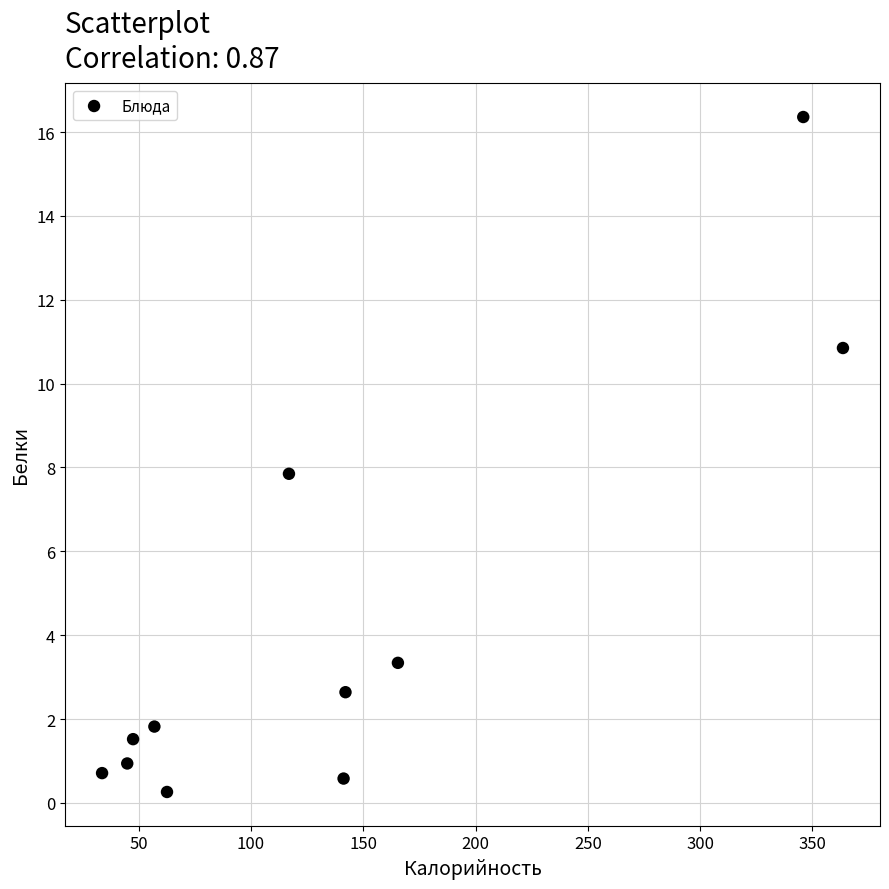

What is the range of Y values (max minus min)?

16.1